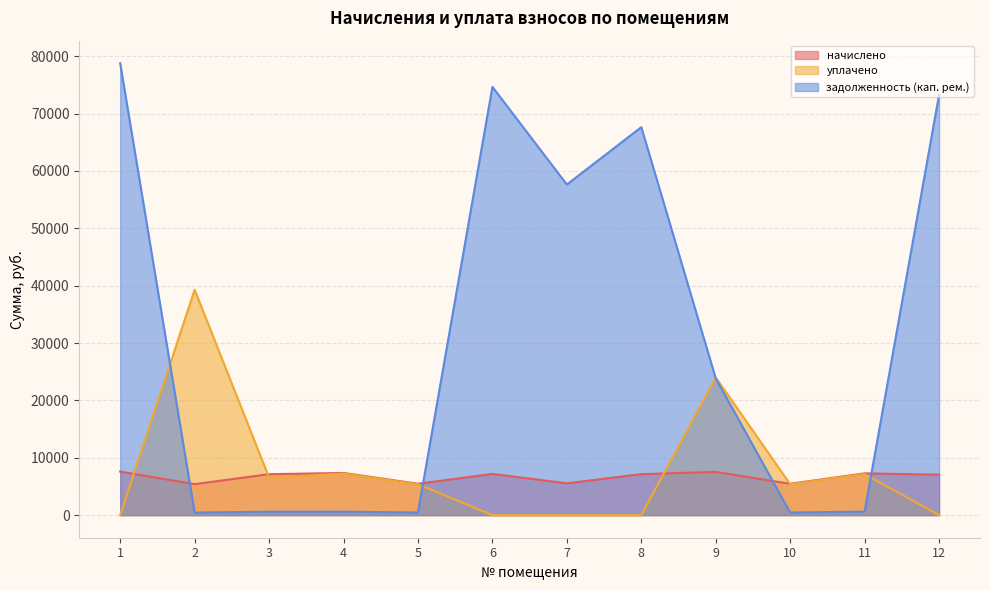

Where is the first local minimum for уплачено?

3